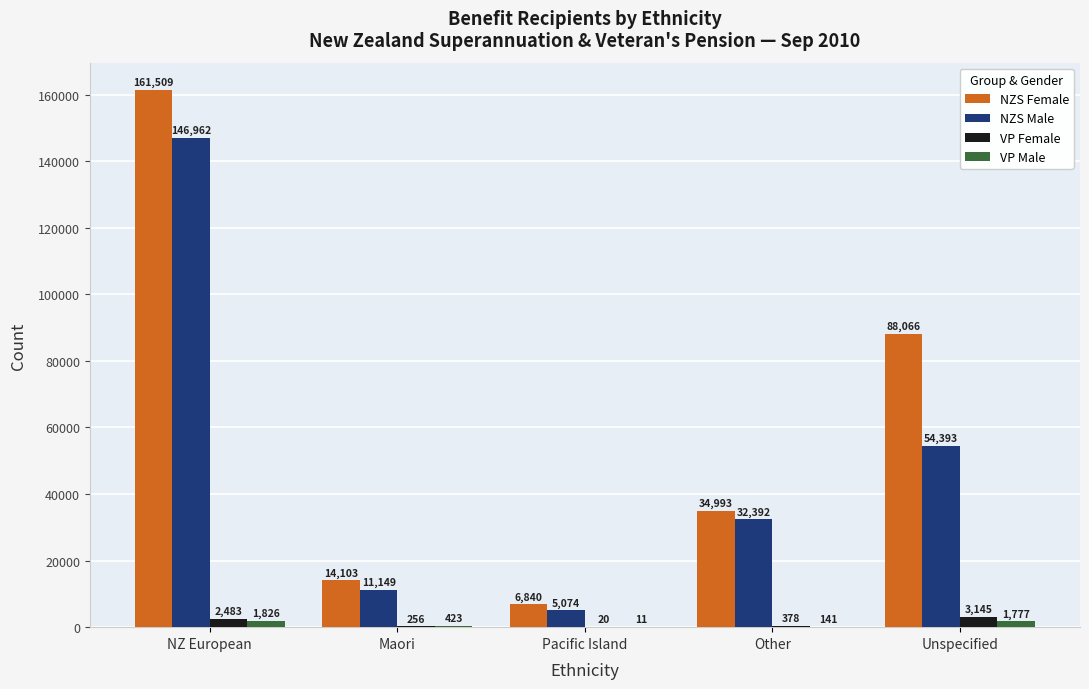

Which series has the largest total across all categories?

NZS Female